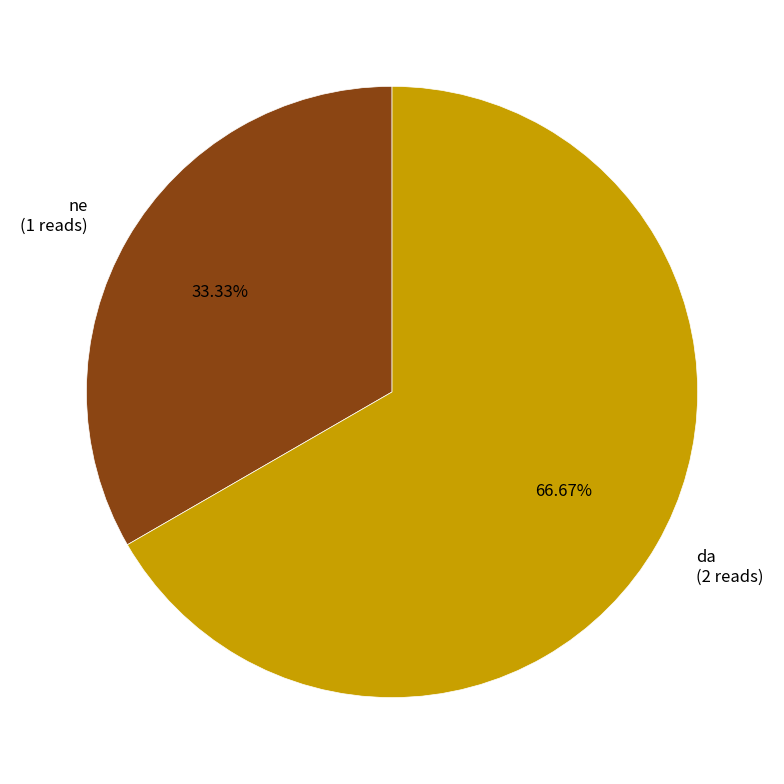

Count the number of slices in the pie.

2